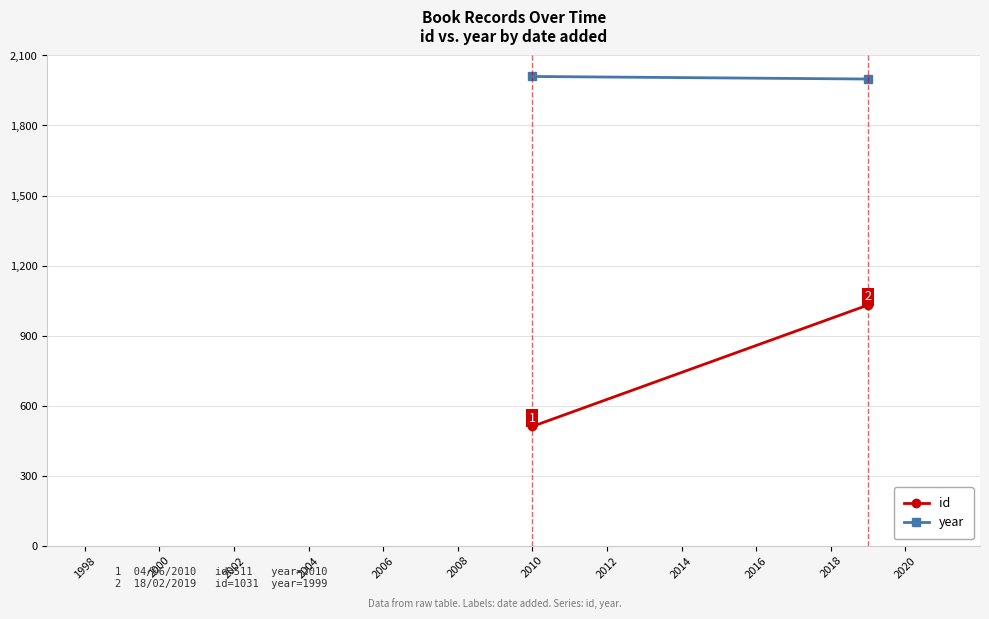

What is the difference between the maximum and minimum values in the id series?

520